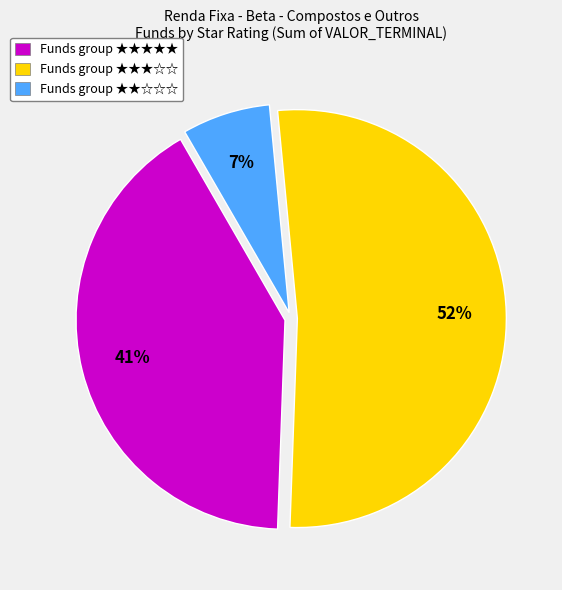

Between Funds group ★★★★★ and Funds group ★★★☆☆, which is larger?

Funds group ★★★☆☆